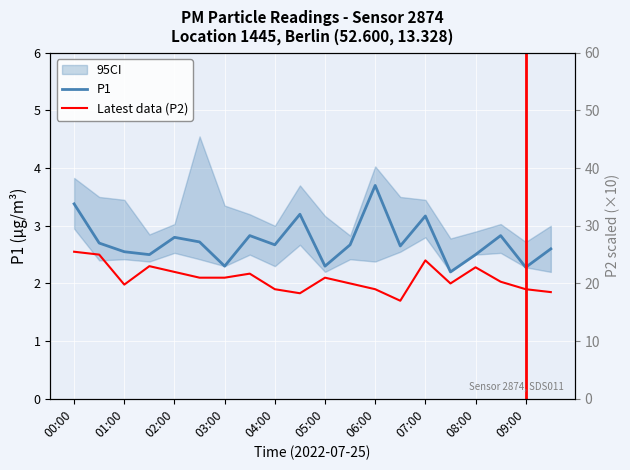

Is it true that P1 equals 3.3 at 15?

False